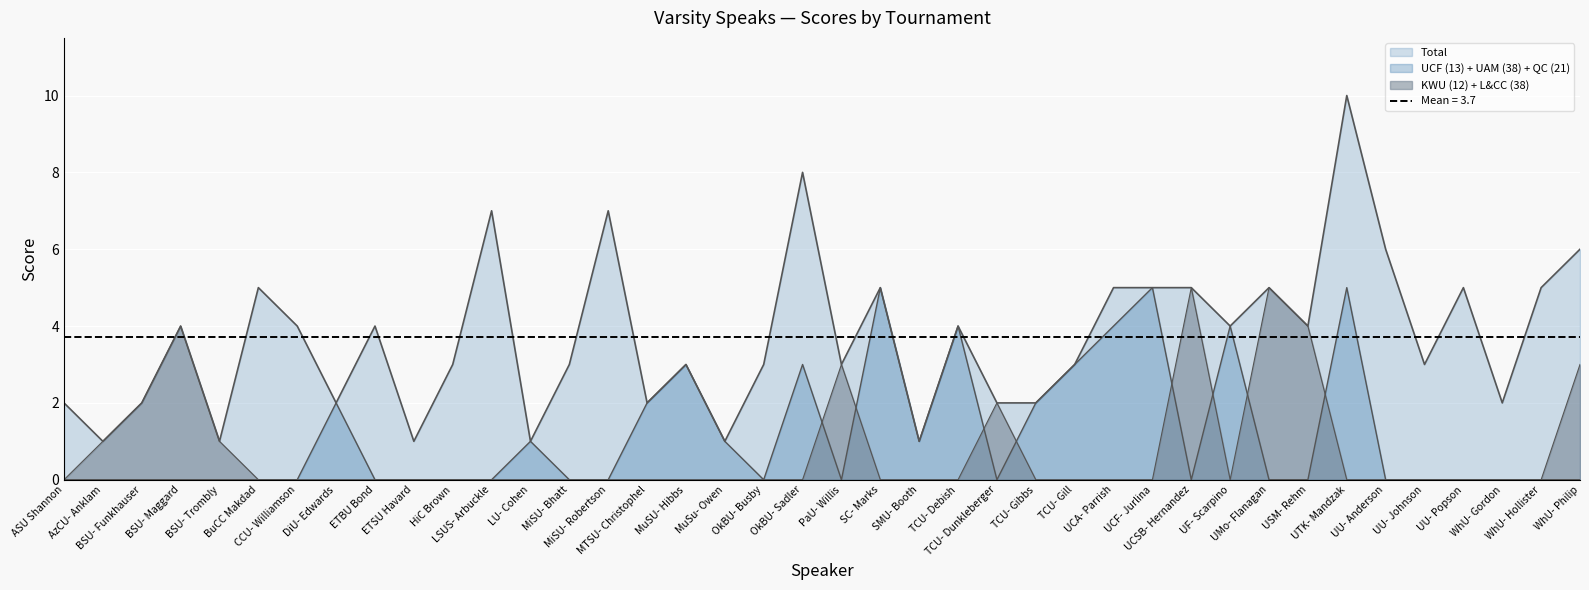

What is the total value across all series at HiC Brown?

3